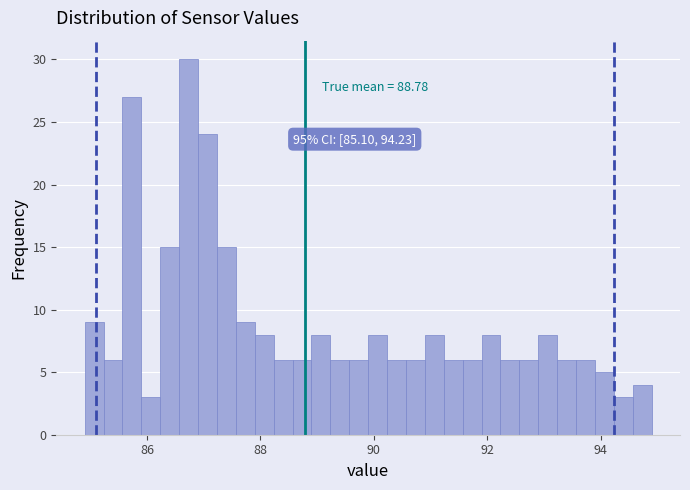

Around what value on the x-axis is the tallest bar? Give the approximate position of its centre, as read against the axis.

86.8